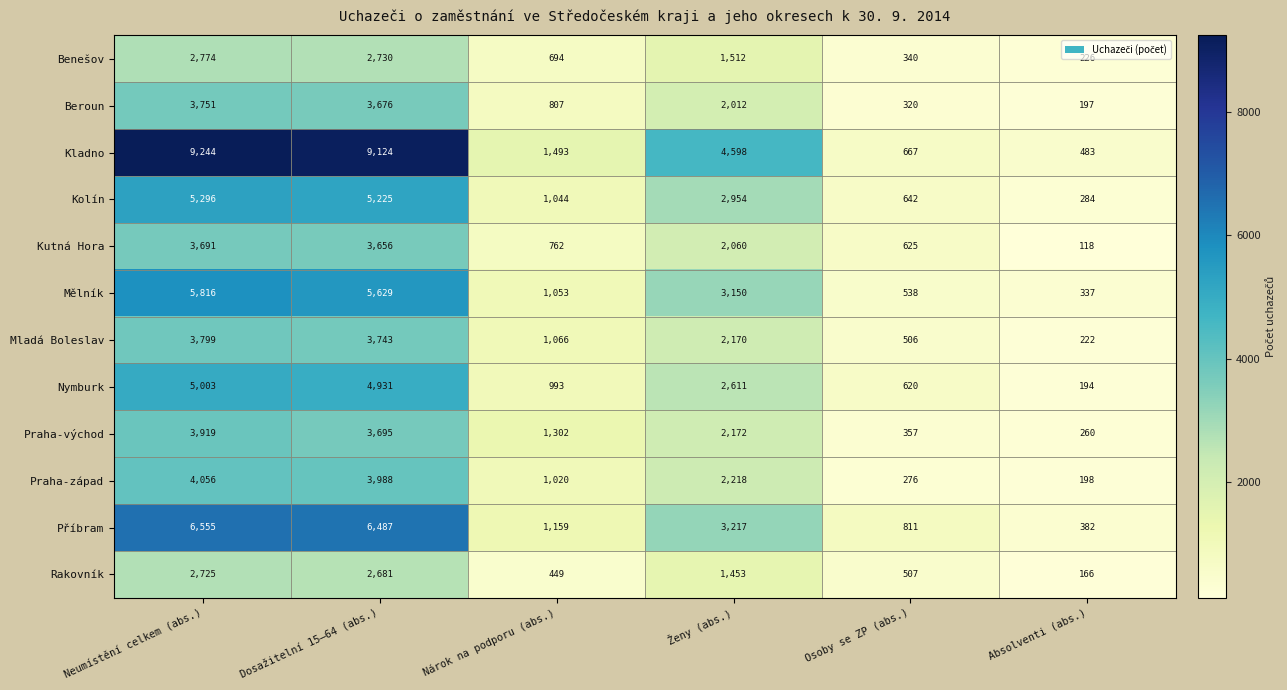

What is the approximate value of Kutná Hora at Dosažitelní 15–64 (abs.)?

3656